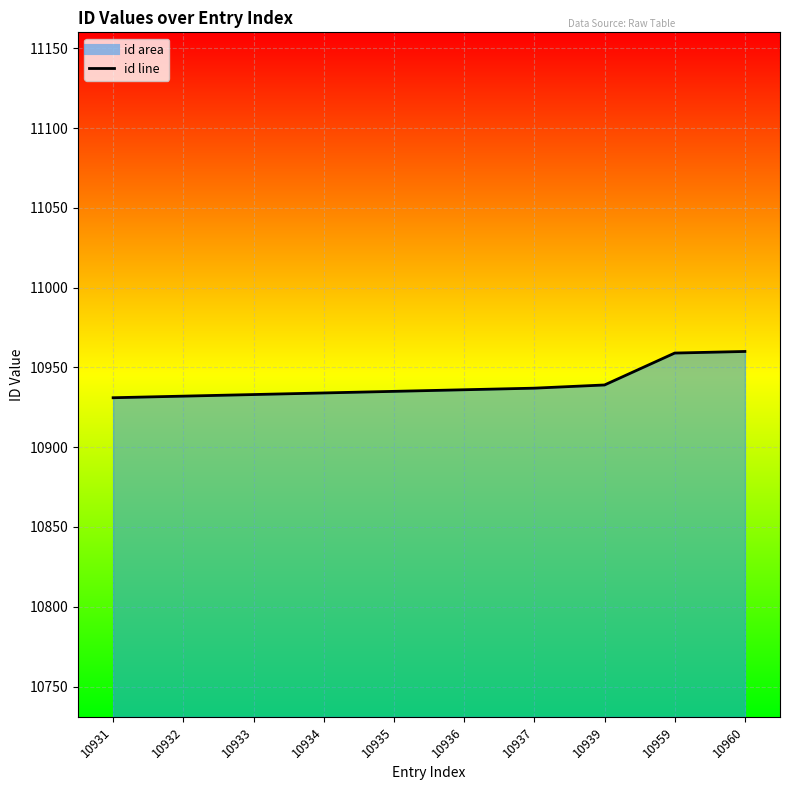

What is the minimum value shown in the chart?

10931